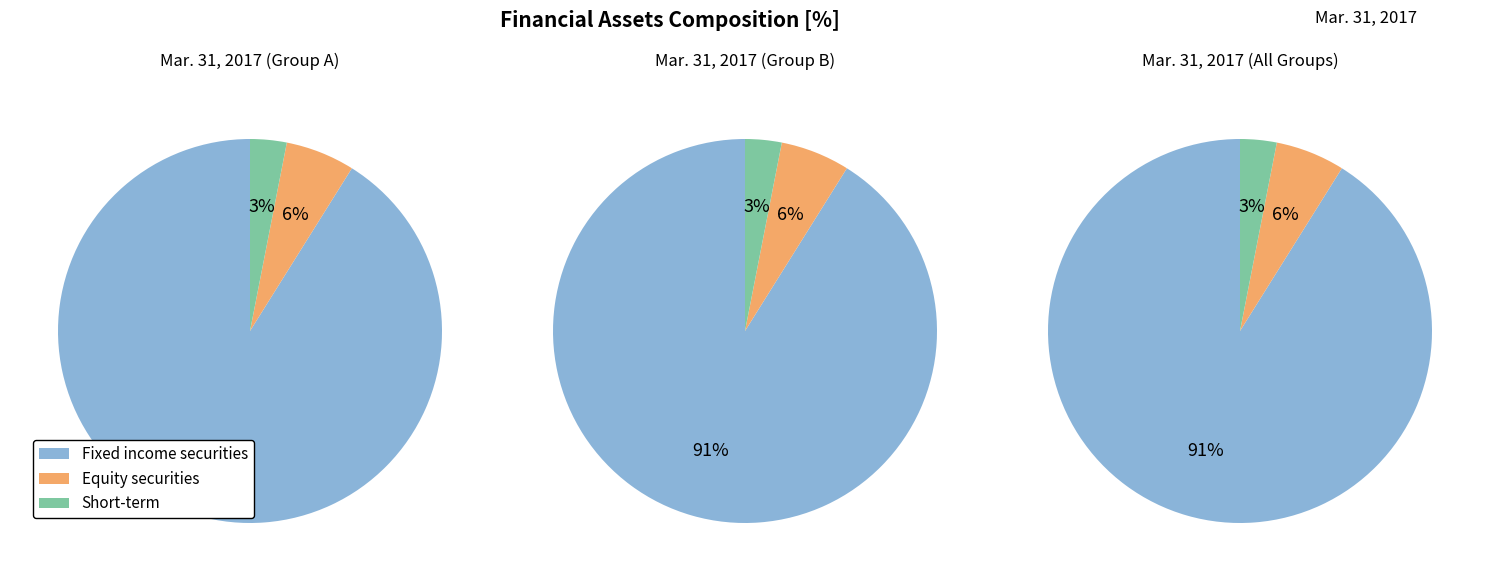

What is the largest slice in the pie chart?

Fixed income securities